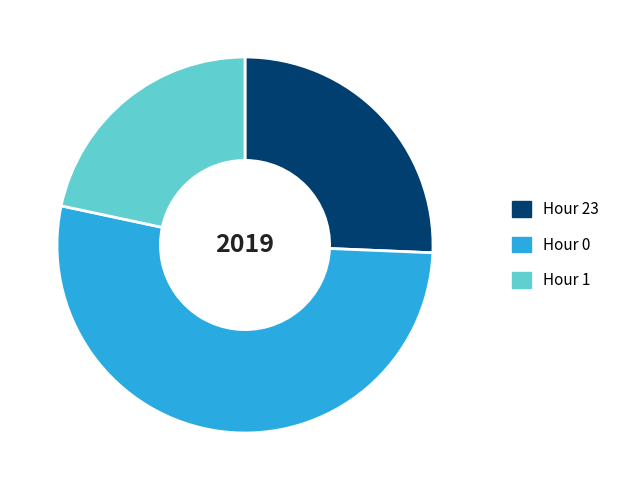

How many segments does this pie chart have?

3